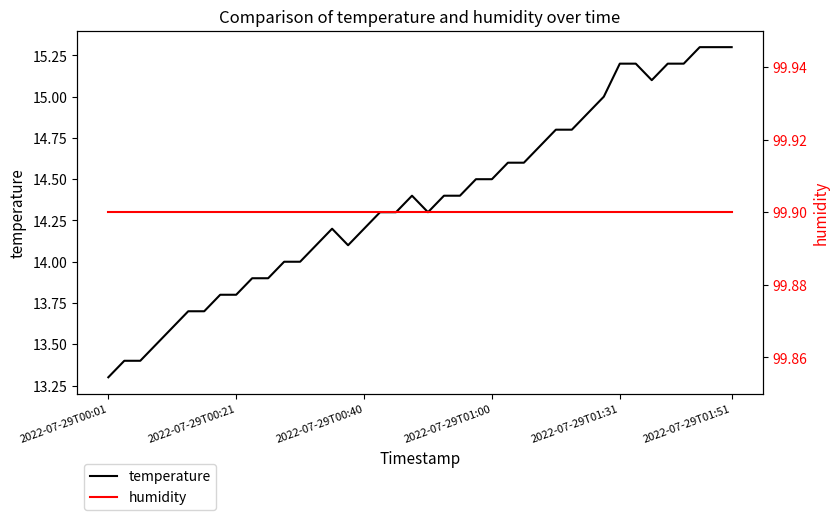

The temperature series shows 14.5 at 2022-07-29T01:00. True or false?

True